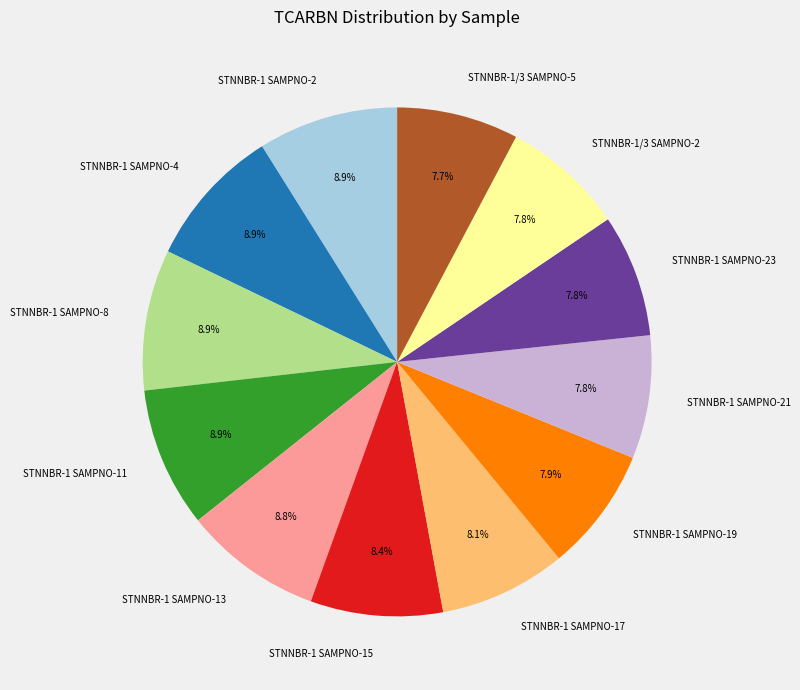

True or false: STNNBR-1 SAMPNO-23 accounts for 8% of the total.

True